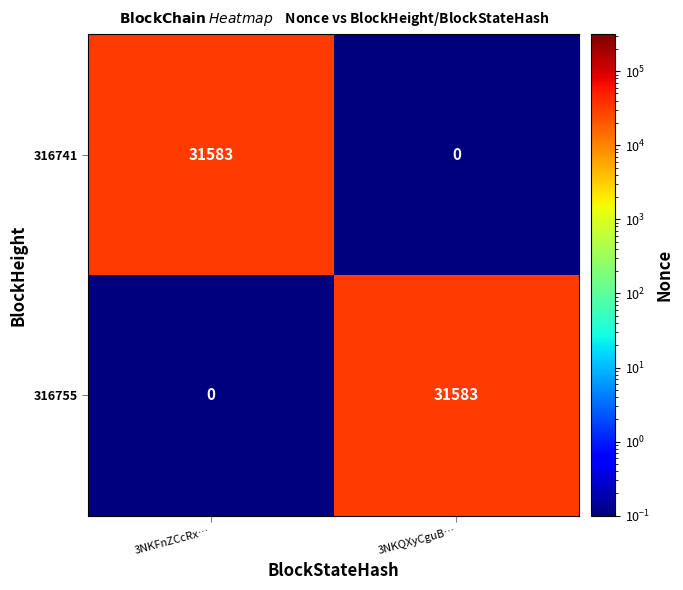

What is the total value across all series at 3NKFnZCcRx…?

31583